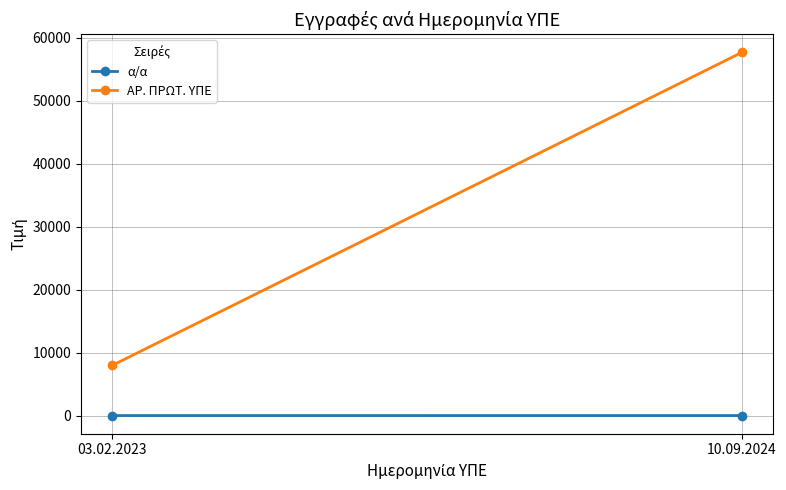

How many series are shown in this chart?

2